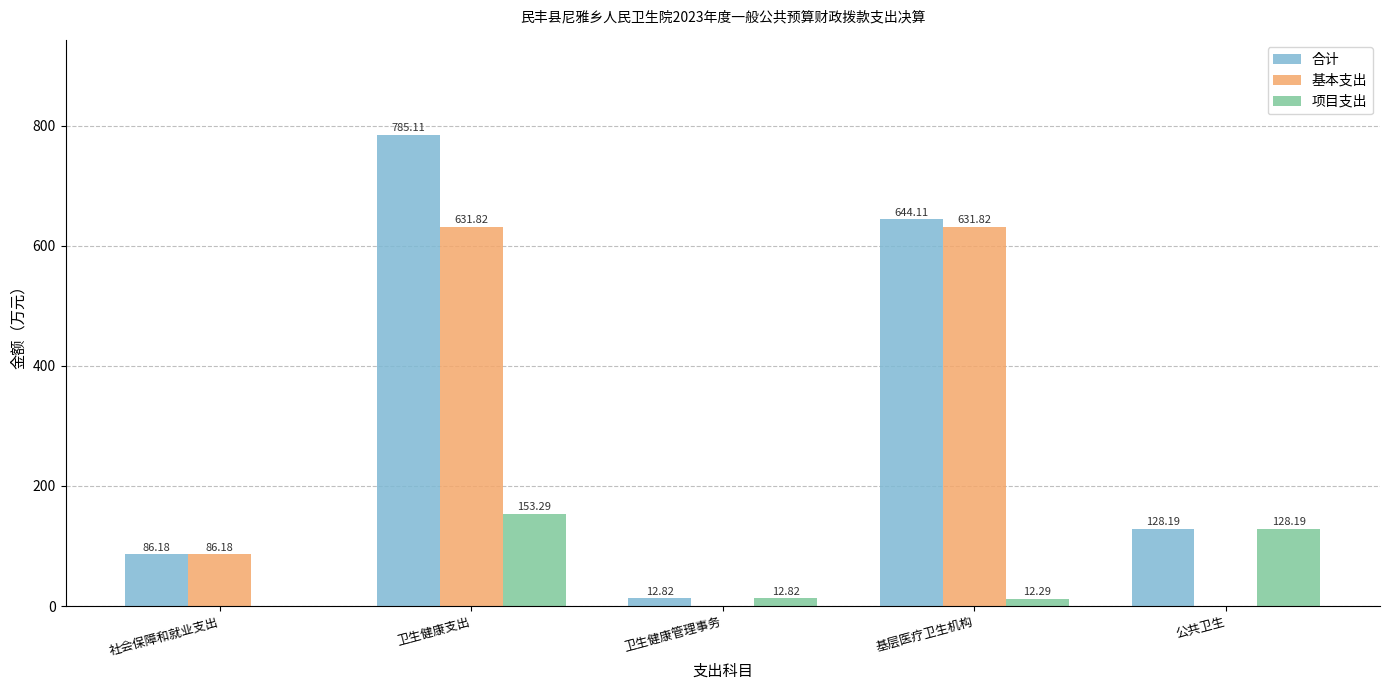

What is the total value across all series at 社会保障和就业支出?

172.4